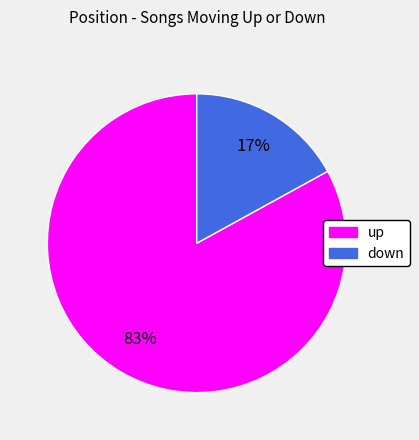

To the nearest percent, what is the difference between the largest and smallest slice percentages?

66%